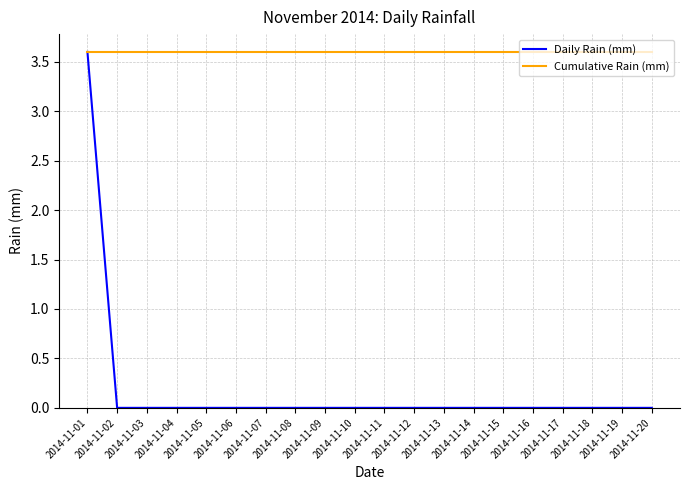

Which series has the widest spread of values?

Daily Rain (mm)